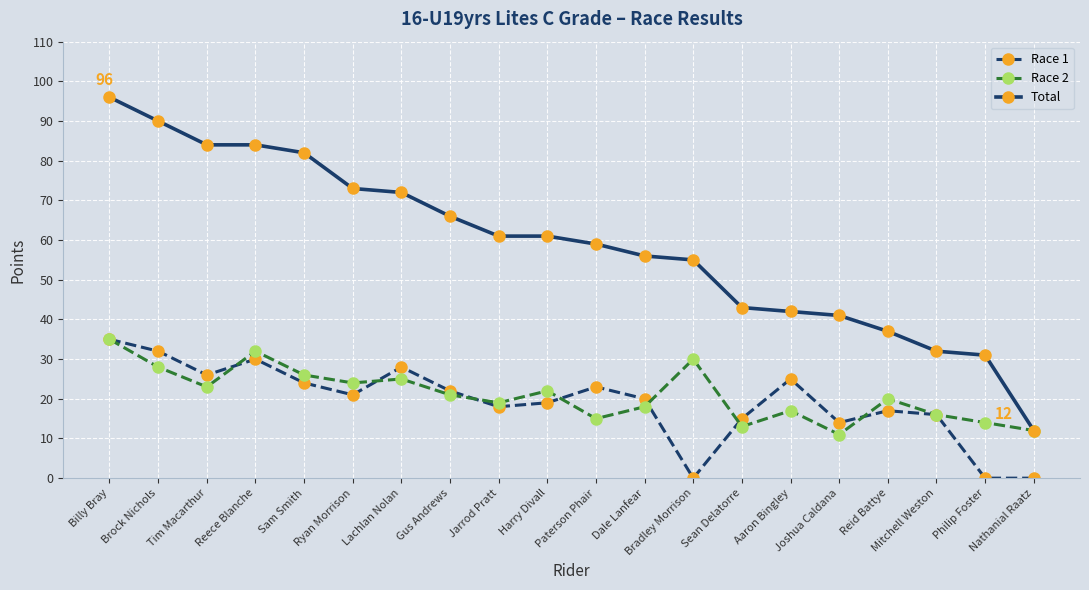

Count the number of data series in this chart.

3